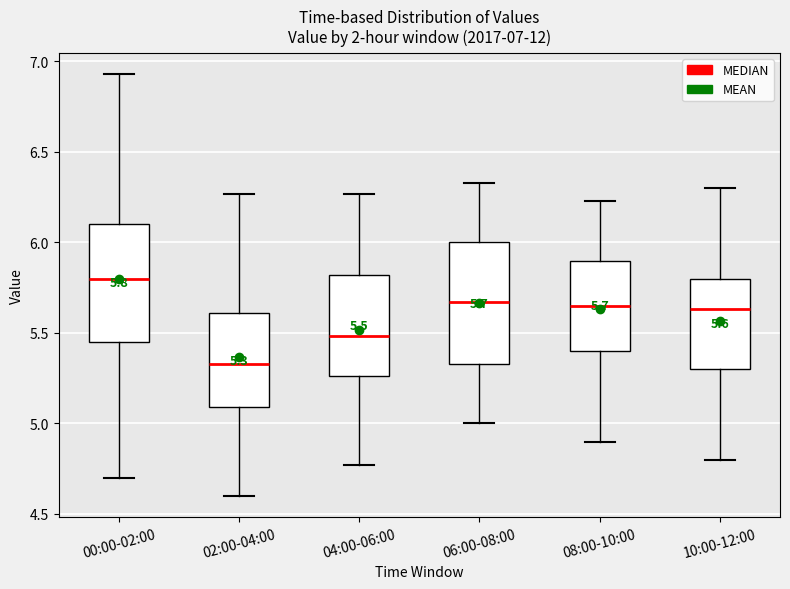

Which box's median line is the lowest?

02:00-04:00